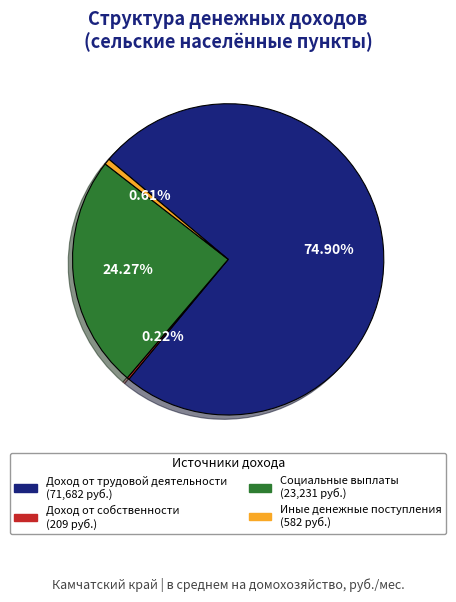

Which slice represents more than half of the pie?

Доход от трудовой деятельности